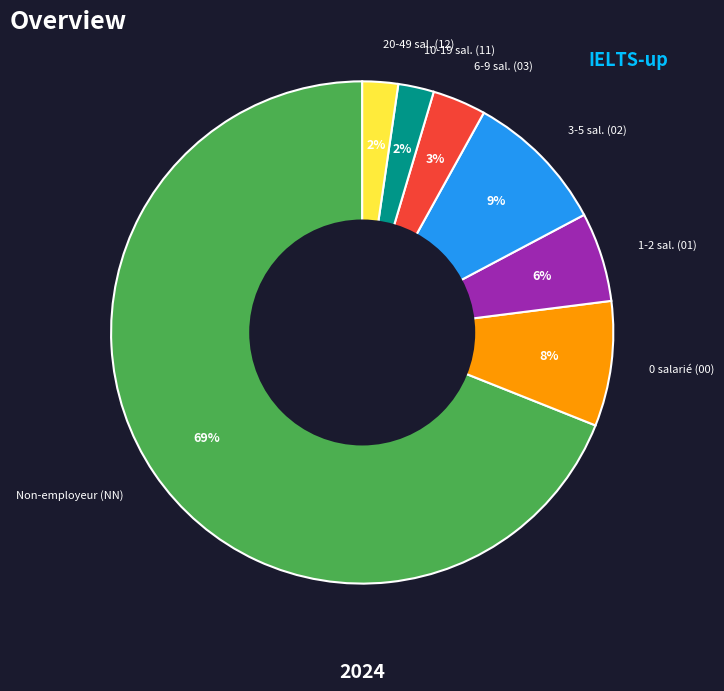

The 1-2 sal. (01) slice represents 18% of the pie. True or false?

False